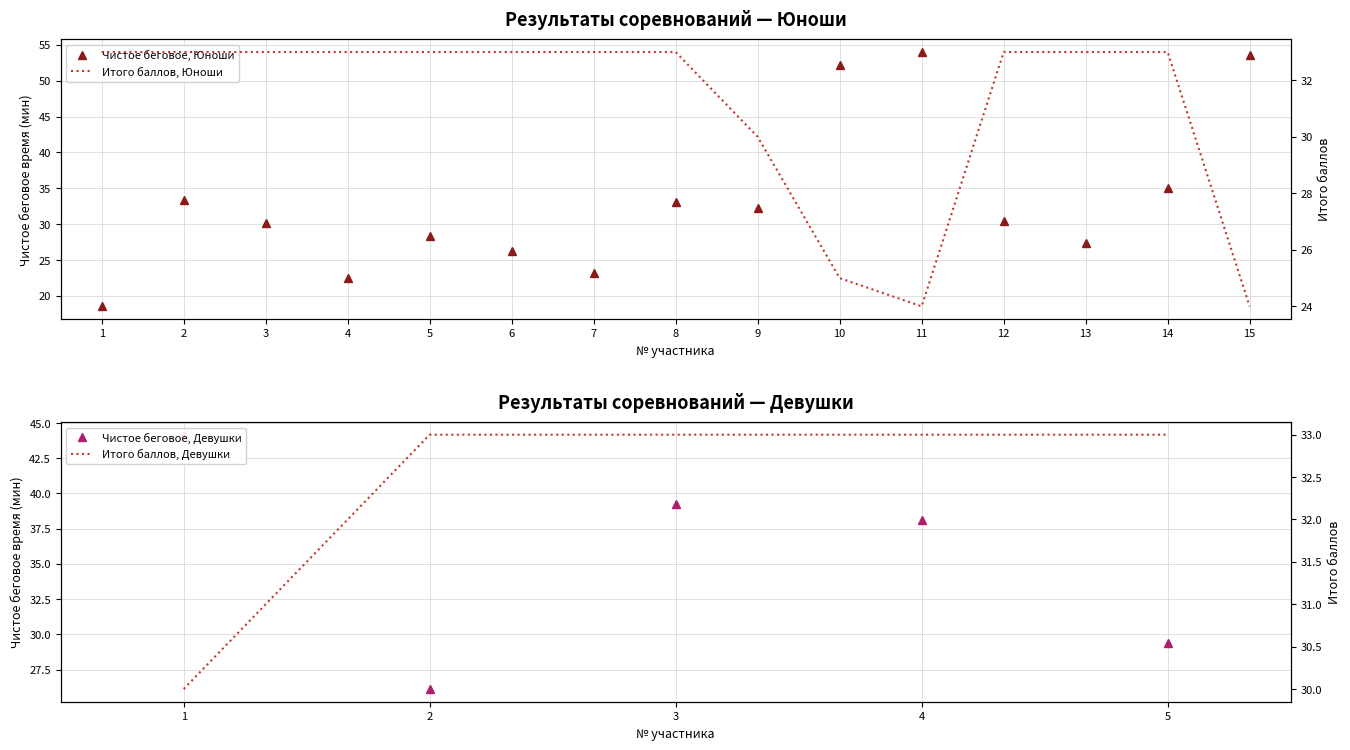

Which has a higher value, 1 or 15?

15